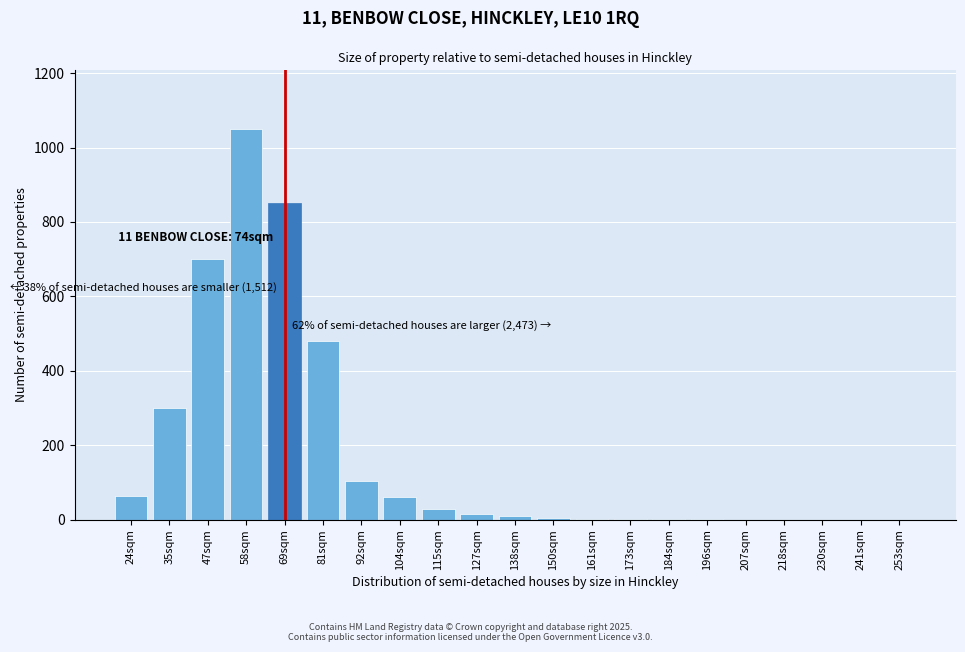

Approximately how many times larger is the value at 69sqm compared to 47sqm?

1.2